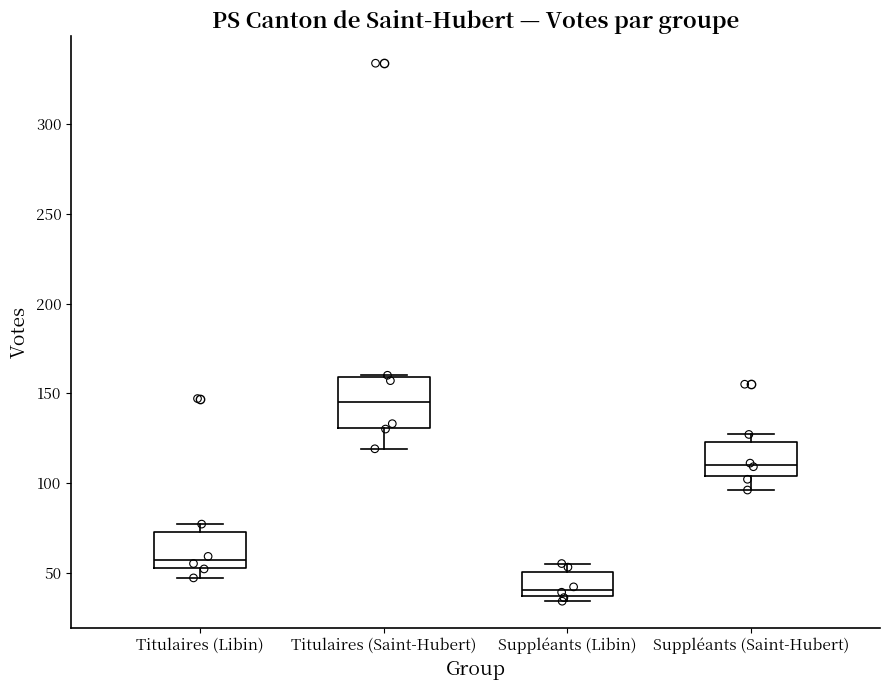

Reading left to right, read every box against the y-axis: the position of its median line, the range the box covers, and the ends of its whiskers. The values are not printed on the chart, so give them approximately, as read against the axis.

Titulaires (Libin): median 55 (just above the box's lower edge), box 55 to 75, whiskers 45 to 75 (just above the box's upper edge)
Titulaires (Saint-Hubert): median 145, box 130 to 160, whiskers 120 to 160
Suppléants (Libin): median 40, box 35 to 50, whiskers 35 (just below the box's lower edge) to 55
Suppléants (Saint-Hubert): median 110, box 105 to 125, whiskers 95 to 125 (just above the box's upper edge)